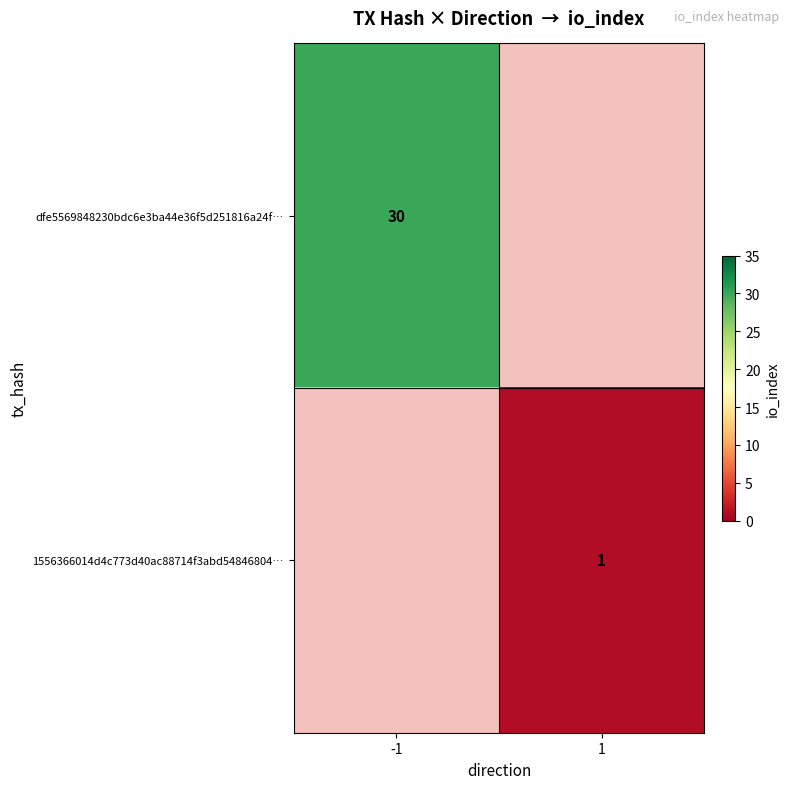

What is the smallest value displayed?

1.0